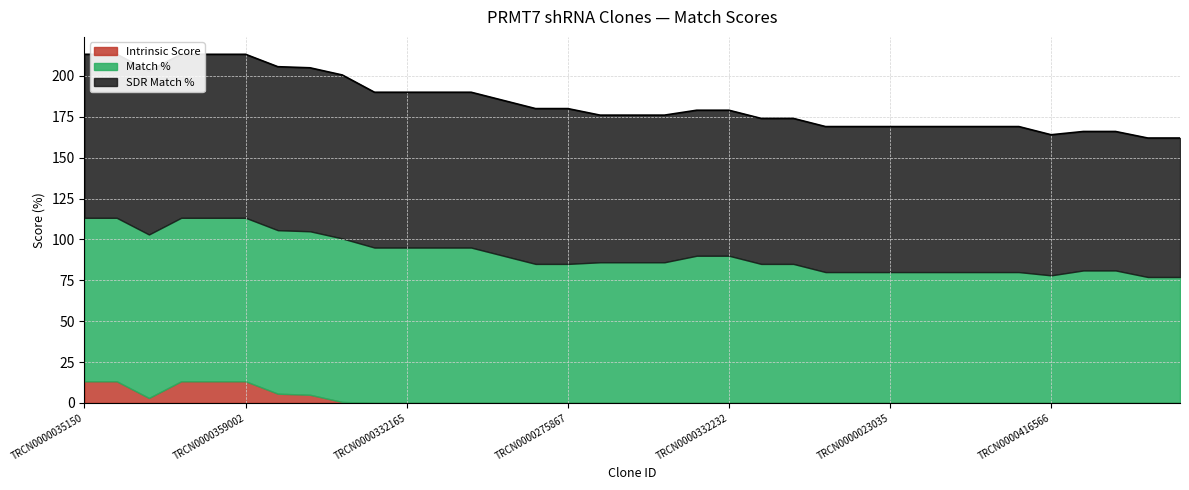

What is the difference between the Intrinsic Score values at TRCN0000035149 and TRCN0000033278?

5.0